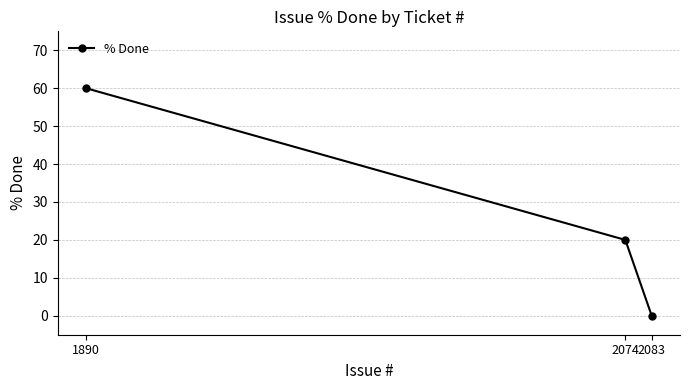

Reading left to right, transcribe all the data shown in this chart.

1890=60	2074=20	2083=0